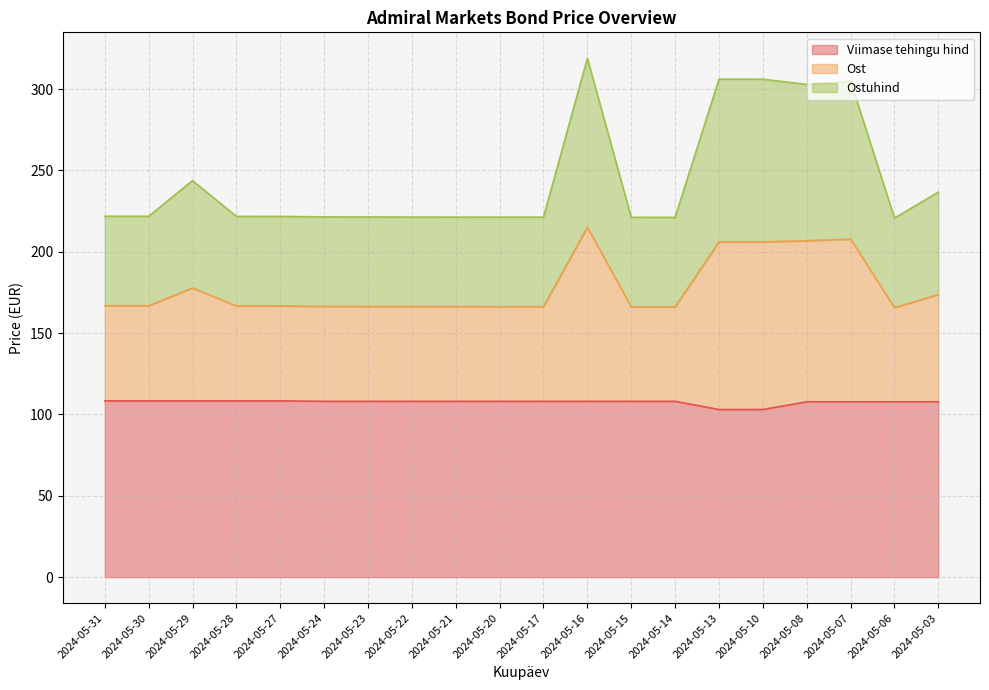

What are all the series names shown in the legend?

Viimase tehingu hind, Ost, Ostuhind